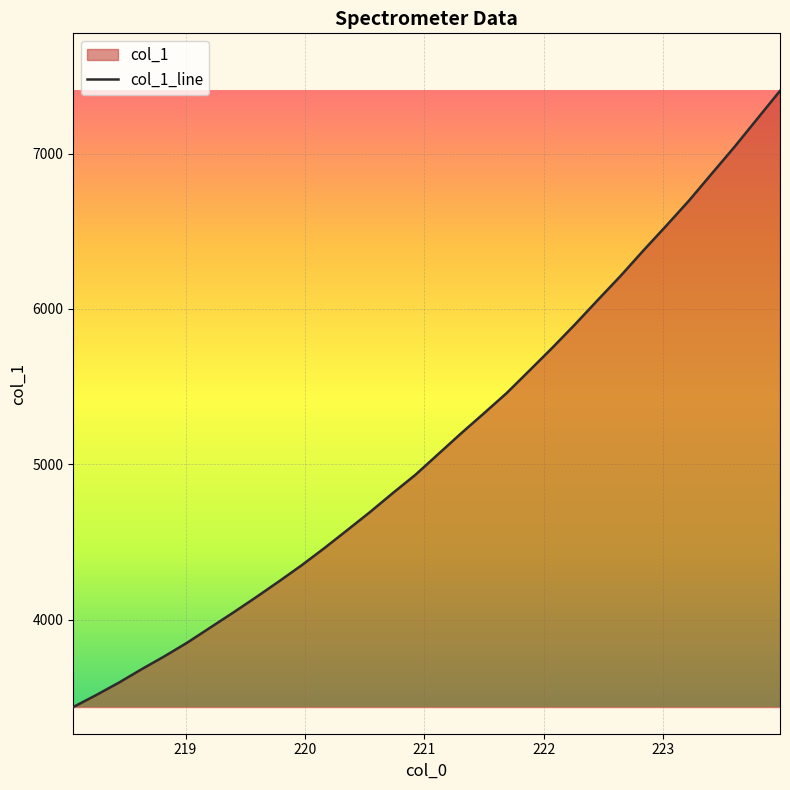

What is the minimum value shown in the chart?

3436.7